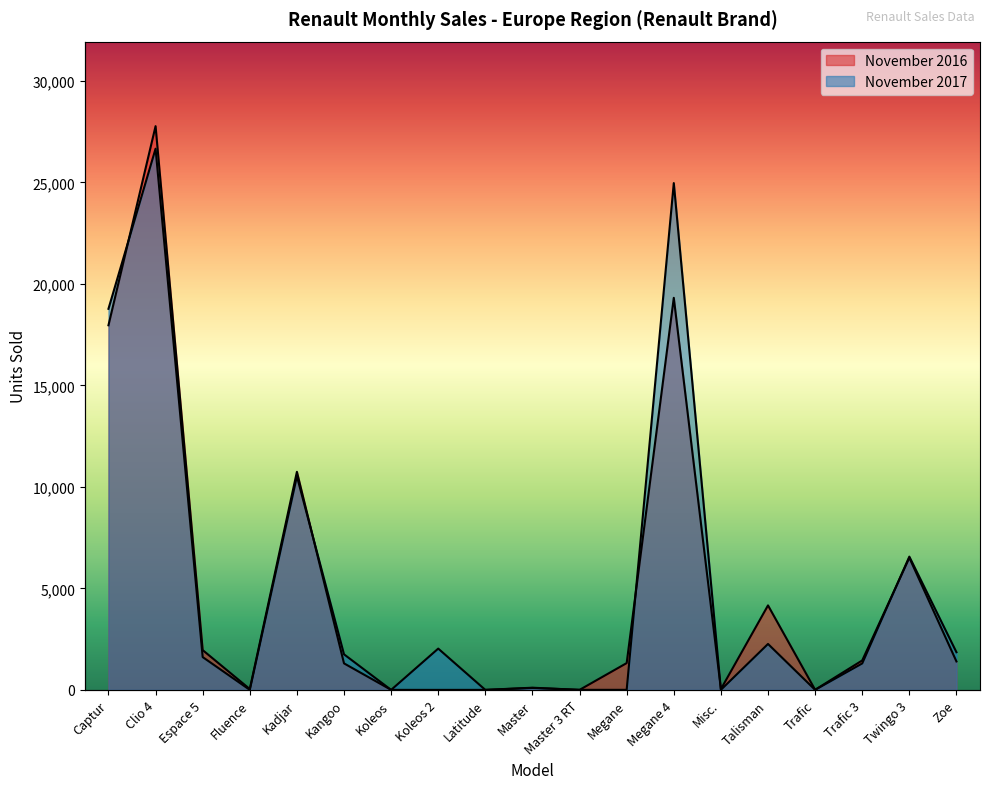

Which series has the widest spread of values?

November 2016